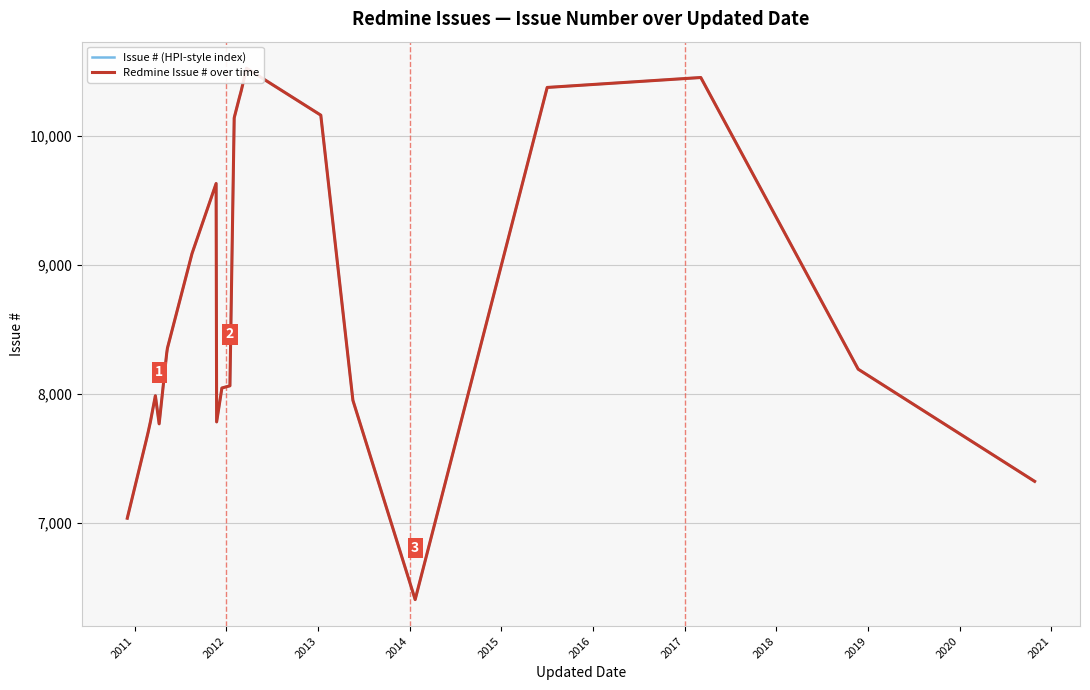

True or false: Redmine Issue # over time has a value of 2700 at 23.

False